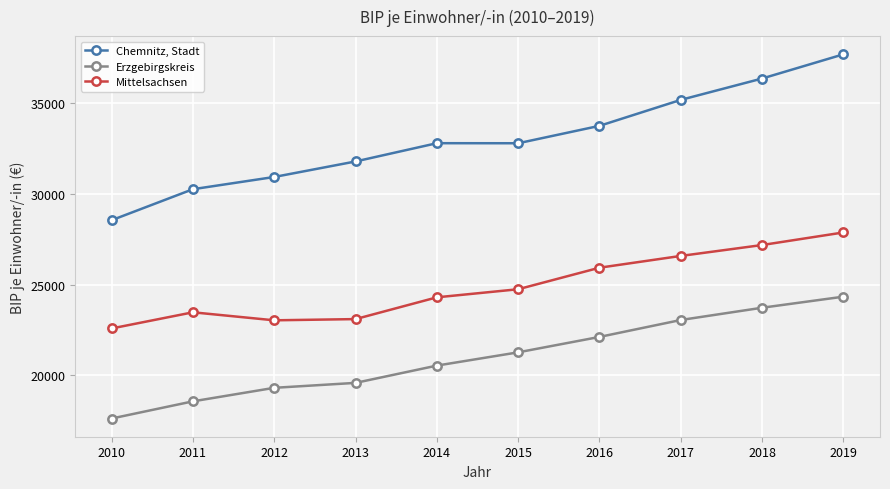

What is the difference between the maximum and minimum values in the Chemnitz, Stadt series?

9129